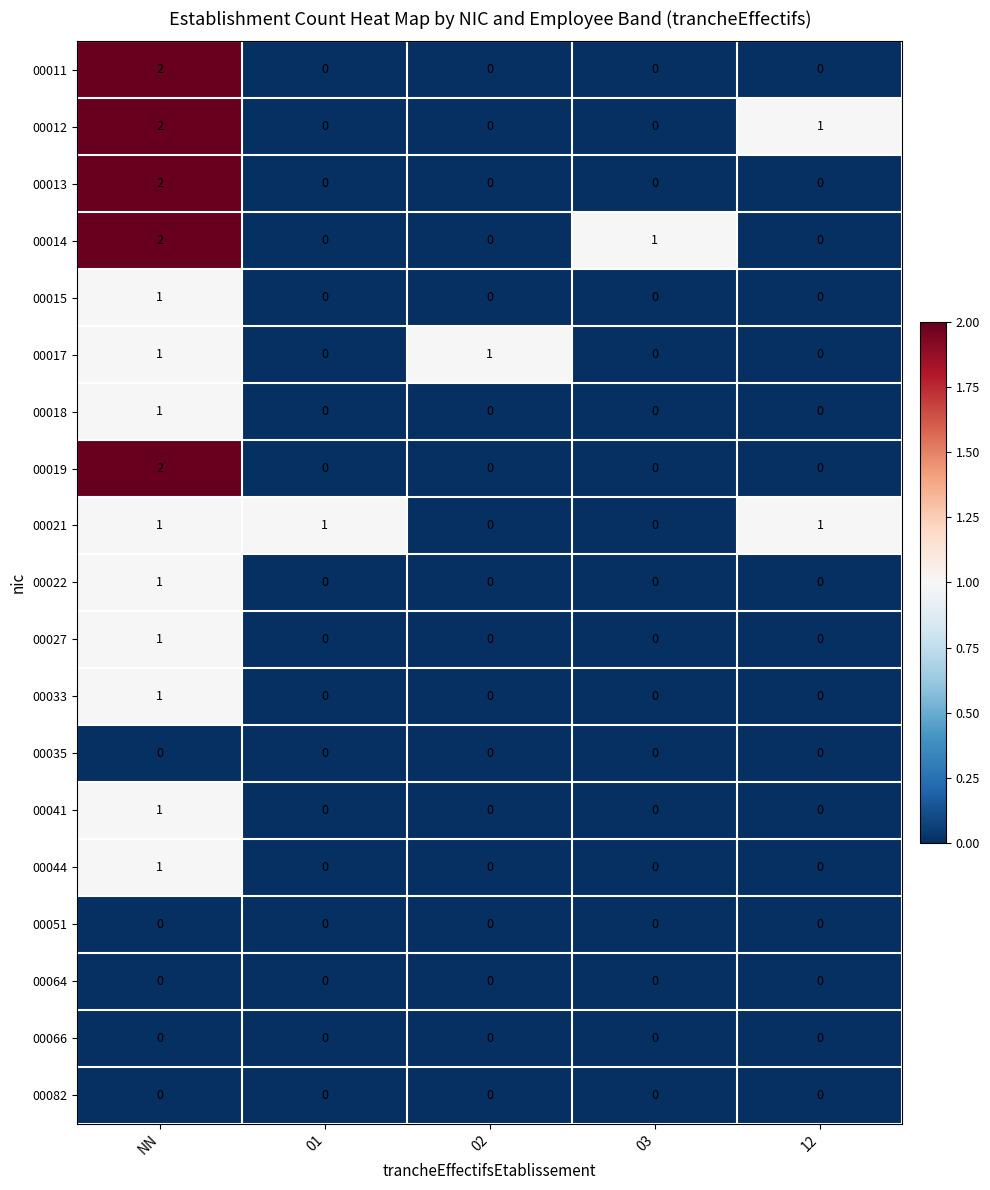

The 00033 series shows 0 at 02. True or false?

True